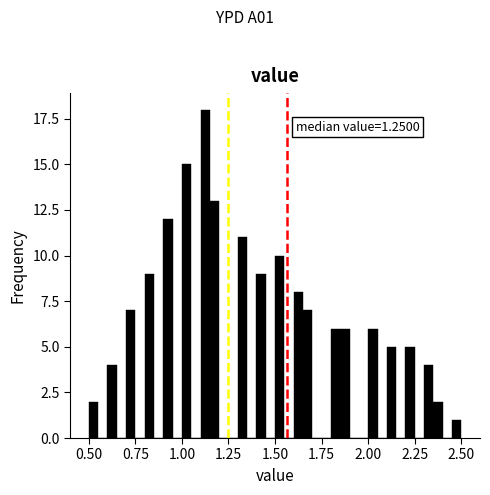

Around what value on the x-axis is the tallest bar? Give the approximate position of its centre, as read against the axis.

1.15